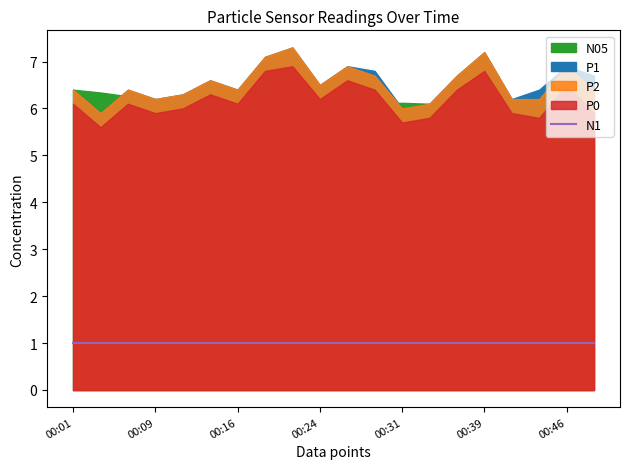

At 00:09, list the series in order from largest to smallest.

N05, P1, P2, P0, N1